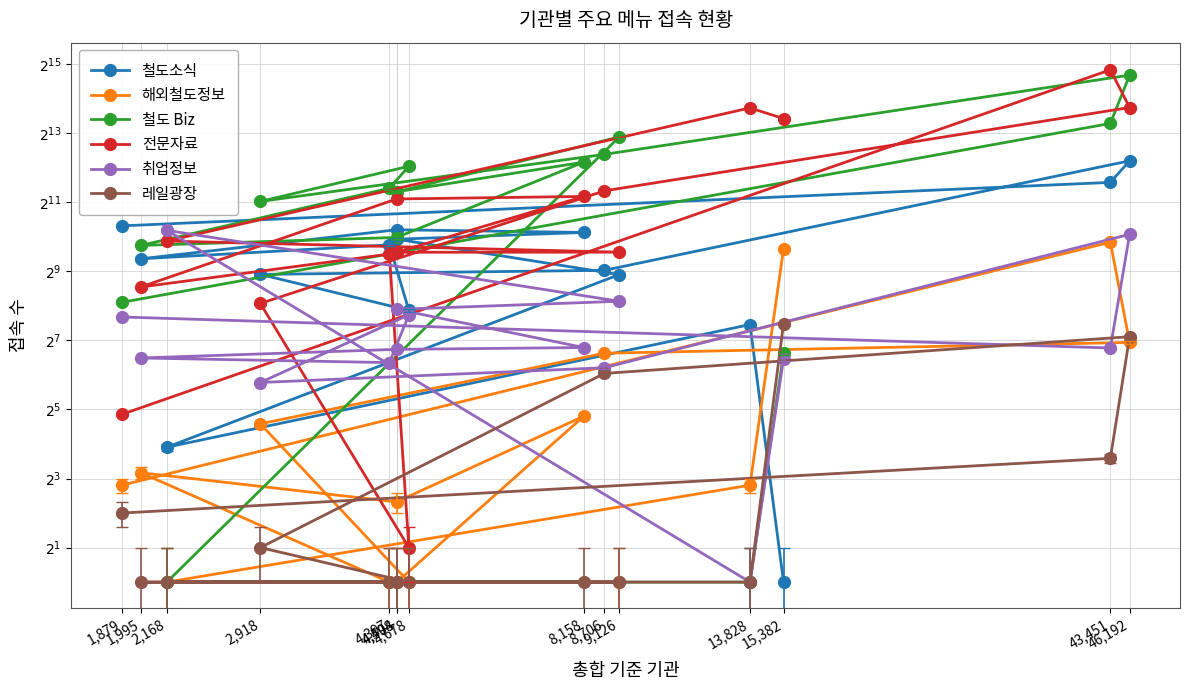

How many categories are shown in the chart?

15